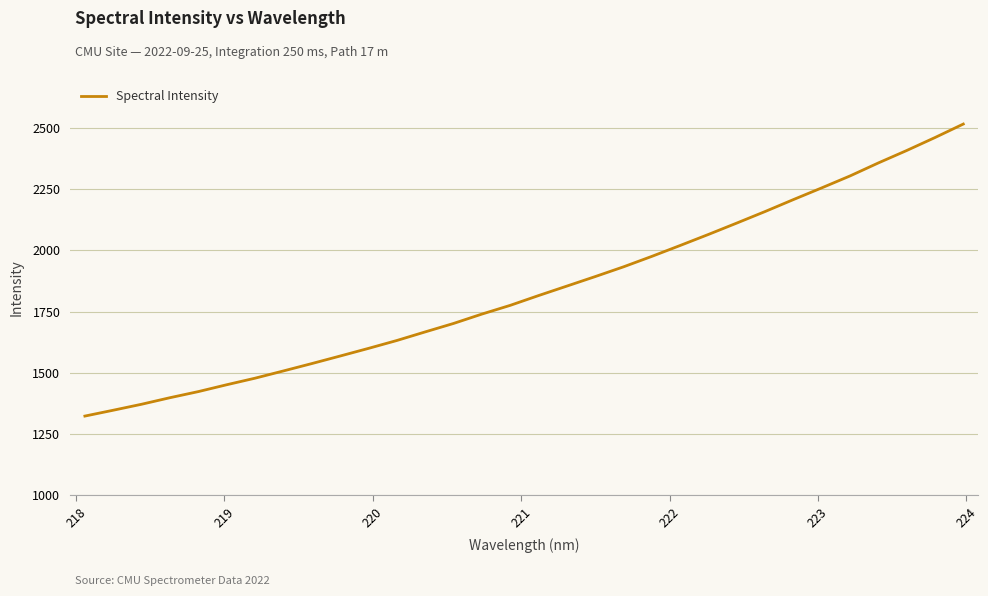

What is the difference between the maximum and minimum values?

1192.1